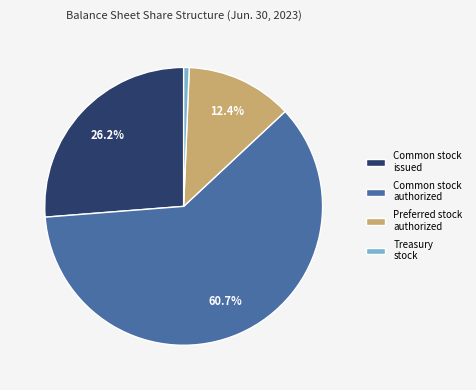

Combined, what portion of the pie is Common stock authorized and Common stock issued?

87.0%